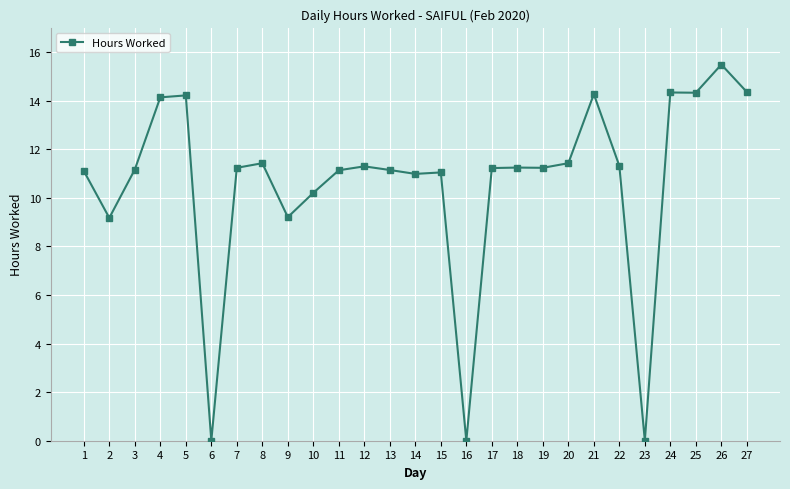

Read the value at 8.

11.4